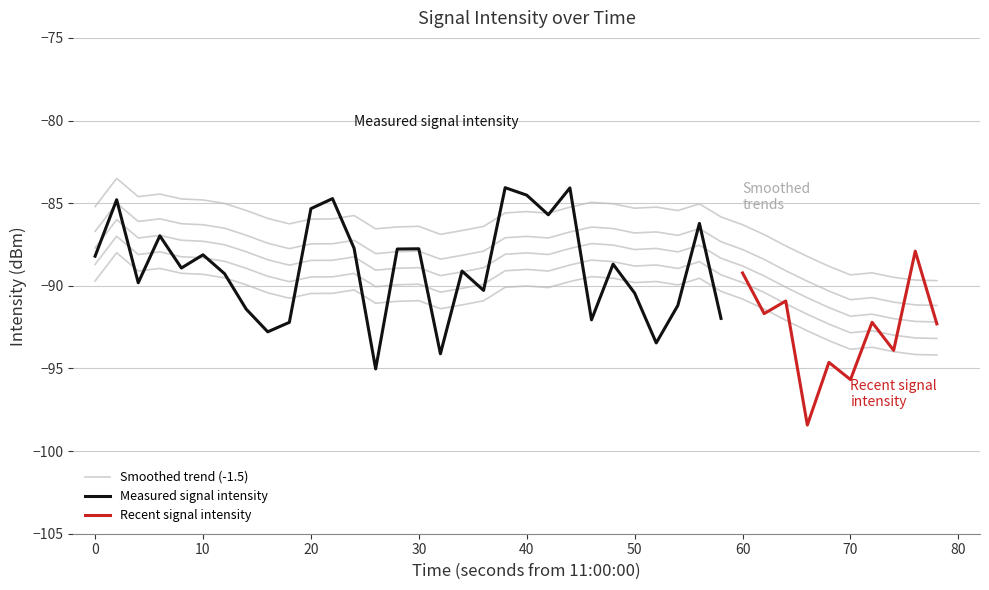

What is the maximum value shown in the chart?

-84.1